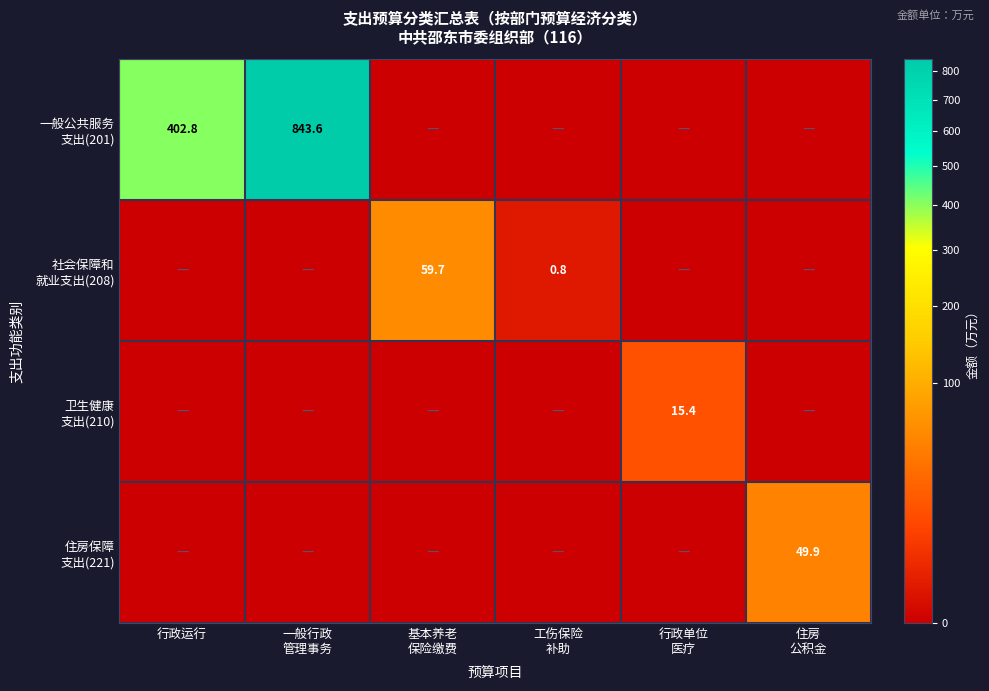

Read the 卫生健康 支出(210) value at 行政单位 医疗.

15.4